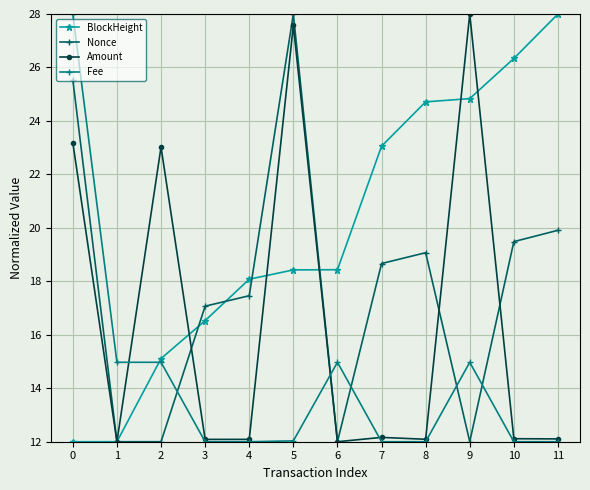

Rank the series by their average value, from highest to lowest.

BlockHeight, Nonce, Amount, Fee